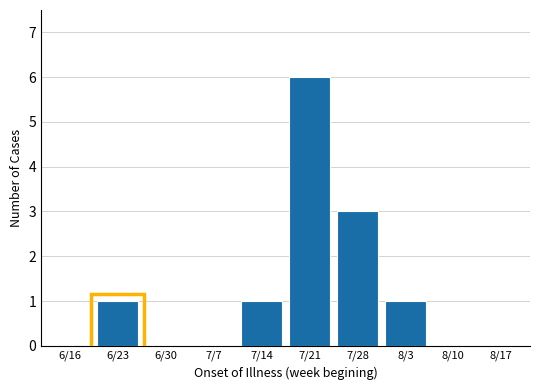

Reading right to left, what are all the values shown in this chart?

8/17=0	8/10=0	8/3=1	7/28=3	7/21=6	7/14=1	7/7=0	6/30=0	6/23=1	6/16=0